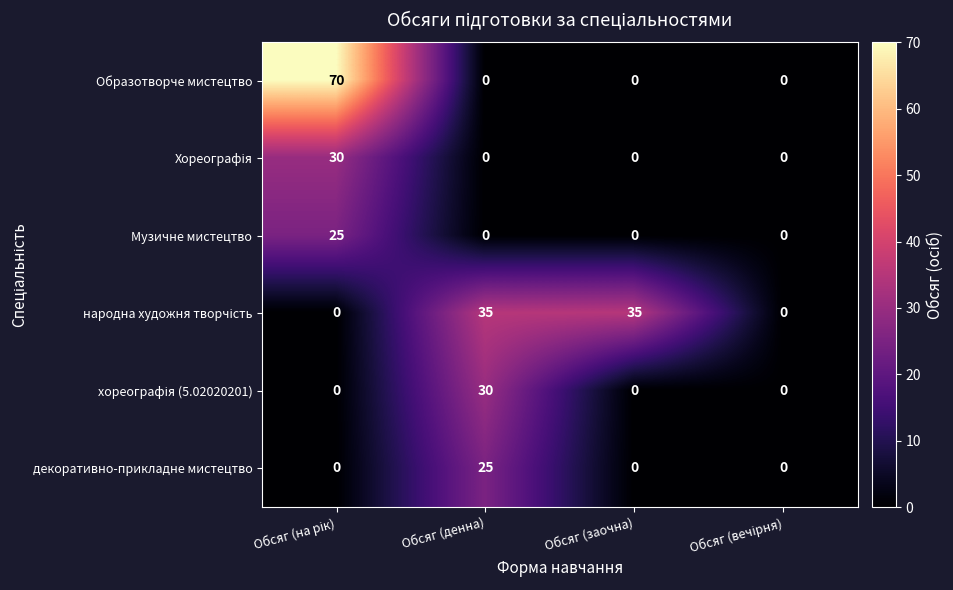

Which series has the widest spread of values?

Образотворче мистецтво